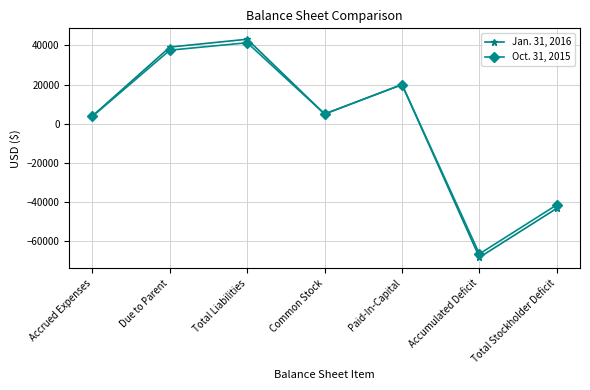

What is the label of the 1st point from the right?

Total Stockholder Deficit